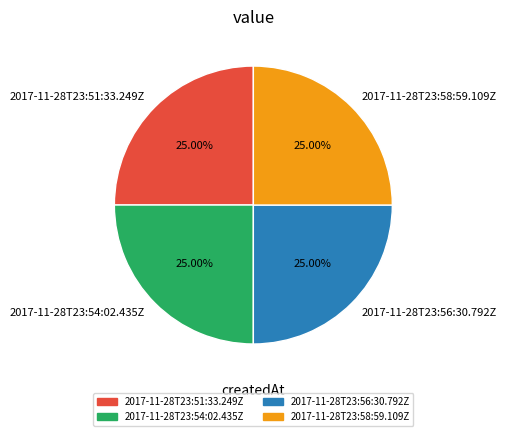

Is it true that 2017-11-28T23:58:59.109Z is 35% of the pie?

False